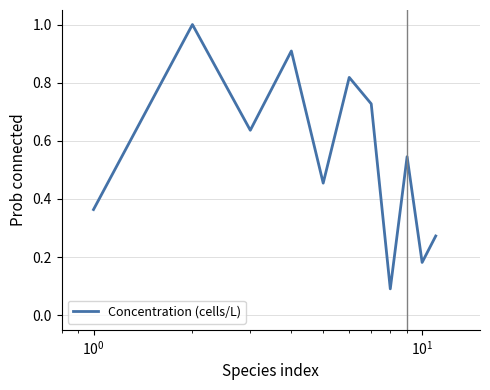

How many values are between 0 and 1?

11